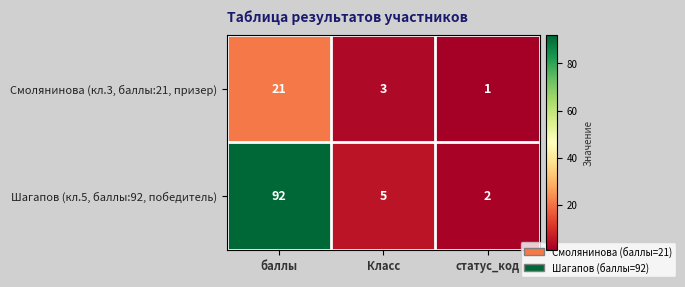

Is it true that Шагапов (кл.5, баллы:92, победитель) equals 92 at баллы?

True